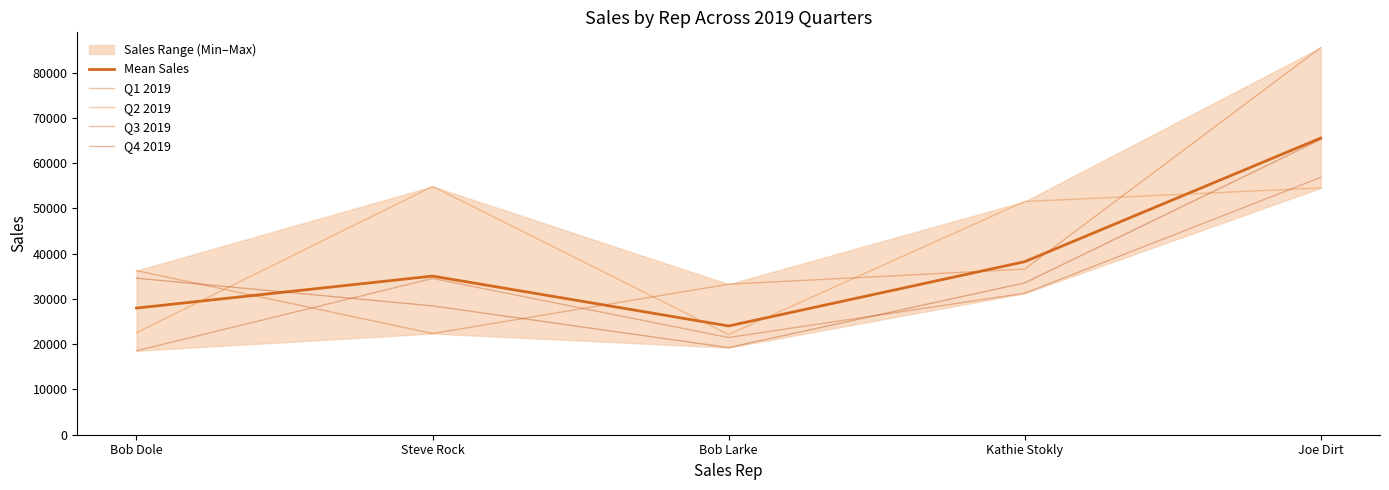

At which category is the sum across all series the highest?

Joe Dirt